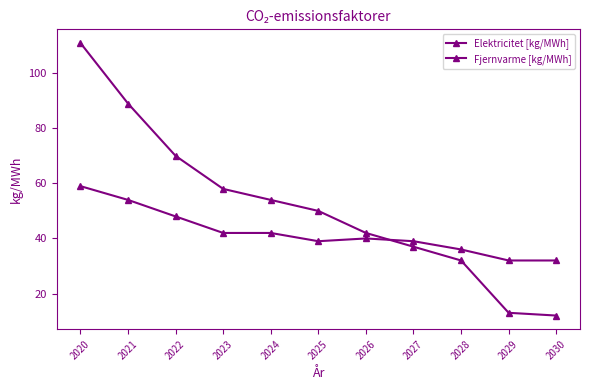

What is the value of the Fjernvarme [kg/MWh] point at the 4th from the left?

42